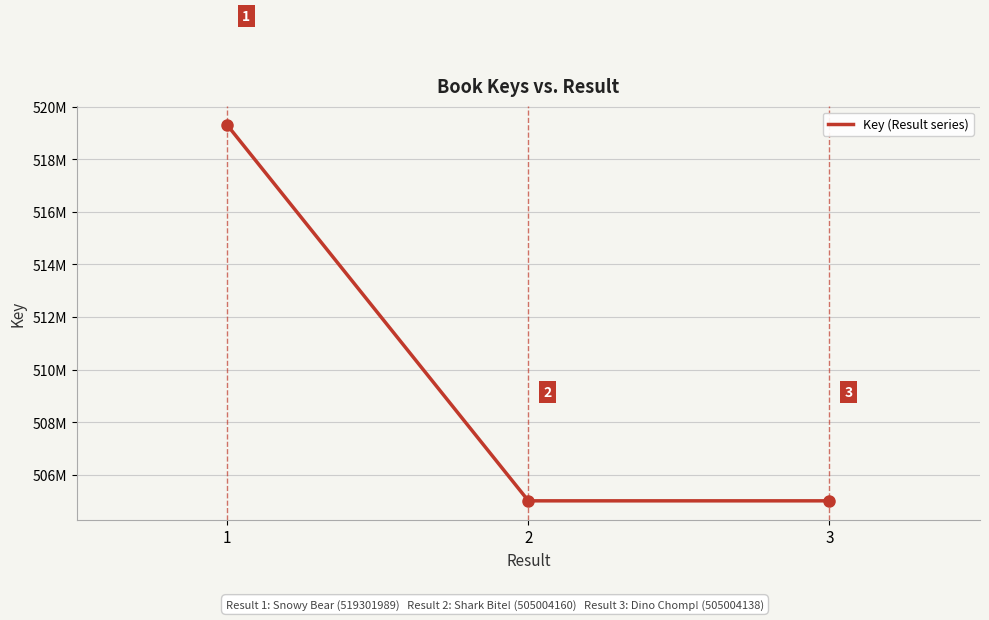

Reading left to right, transcribe all the data shown in this chart.

519301989	505004160	505004138